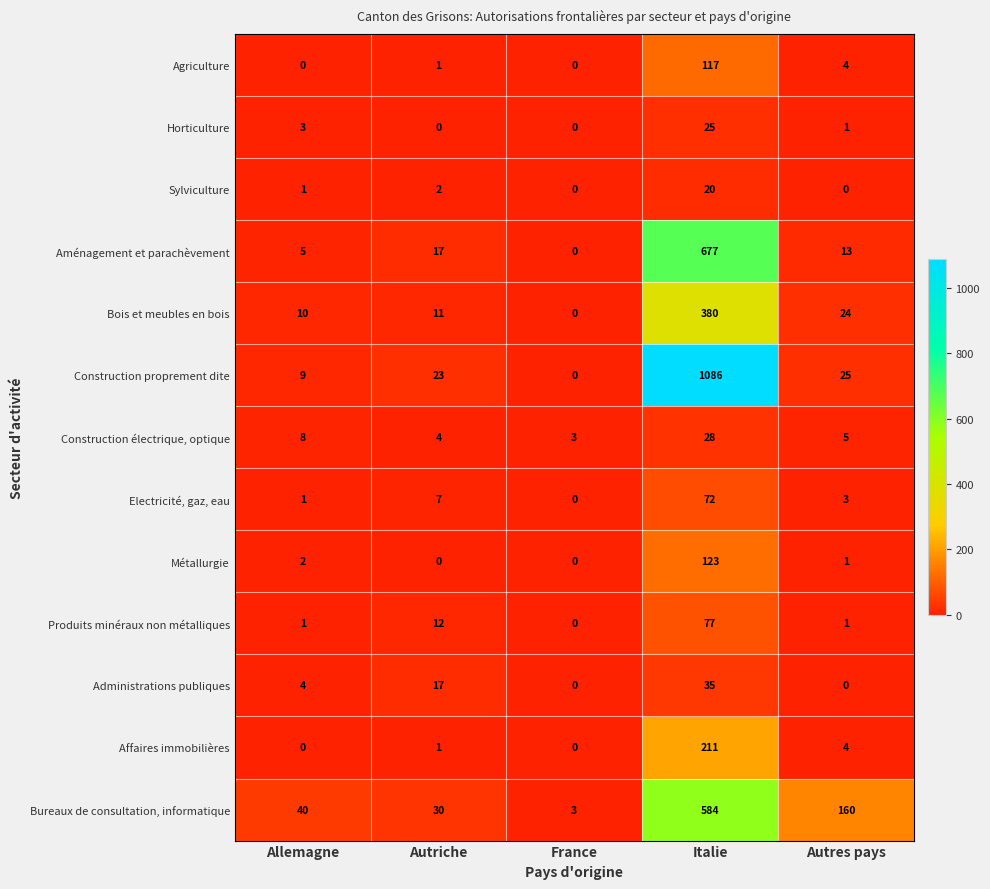

What is the greatest value displayed?

1086